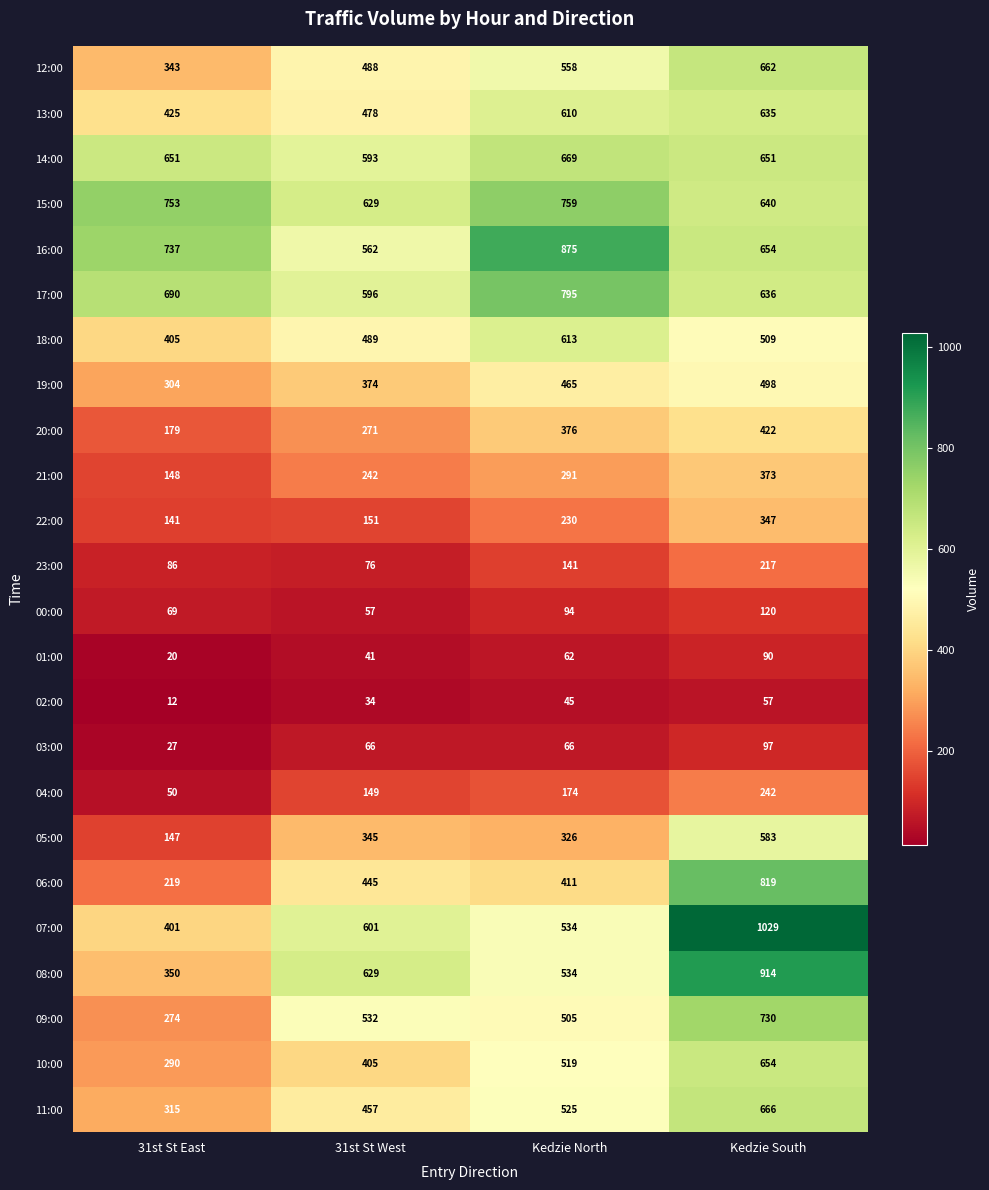

At which category does the chart reach its peak across all series?

Kedzie South